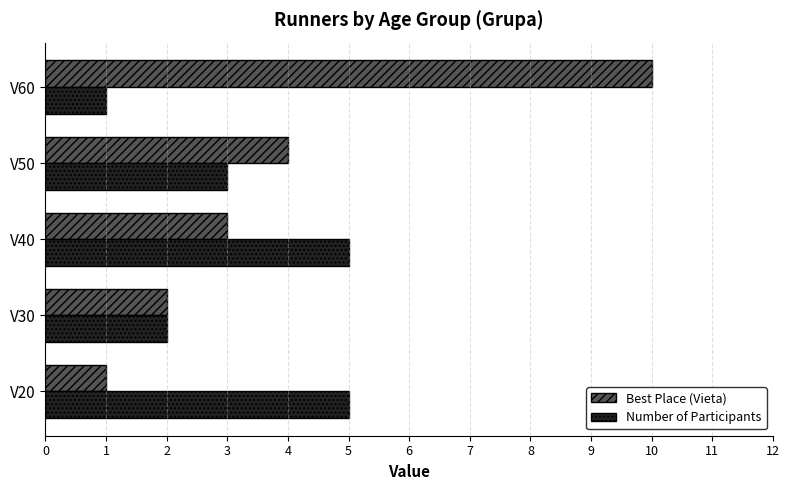

Is it true that Best Place (Vieta) equals 1 at V20?

True